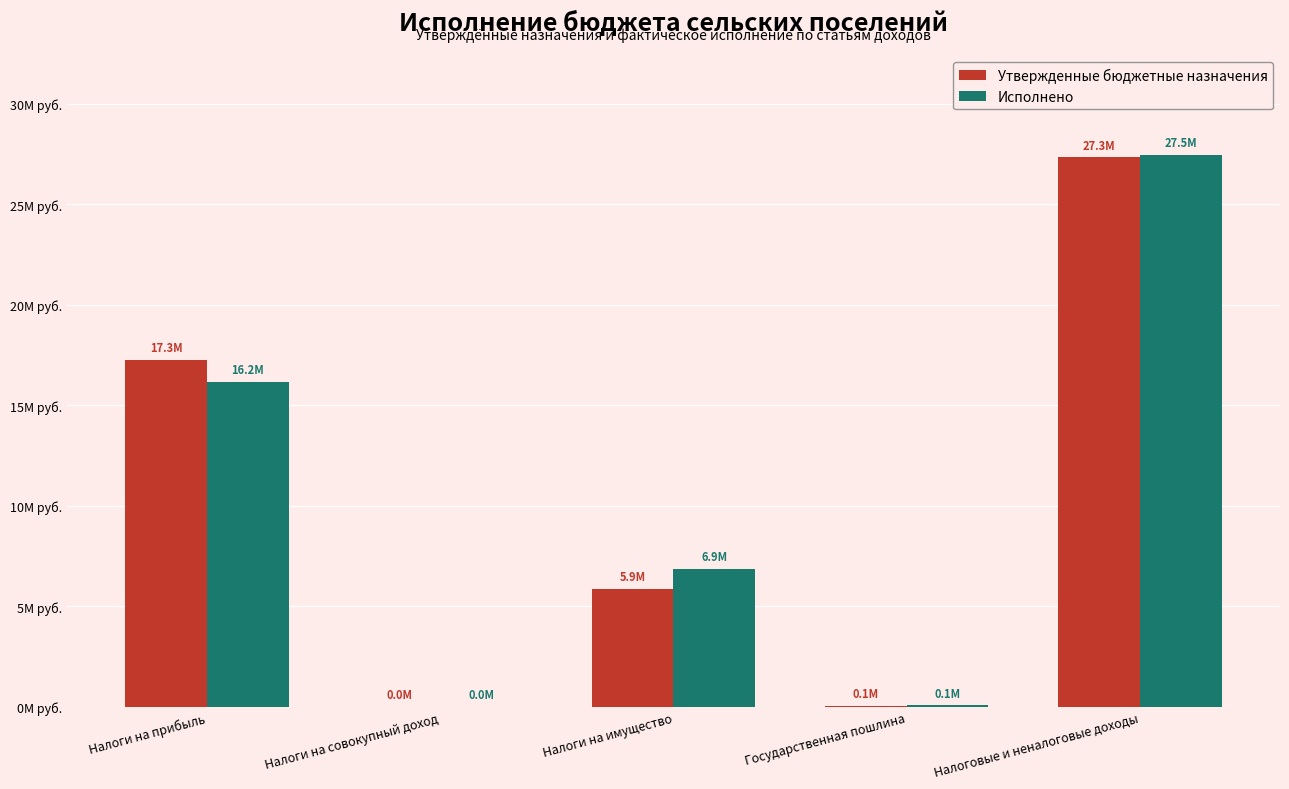

Does the chart contain stacked bars?

No